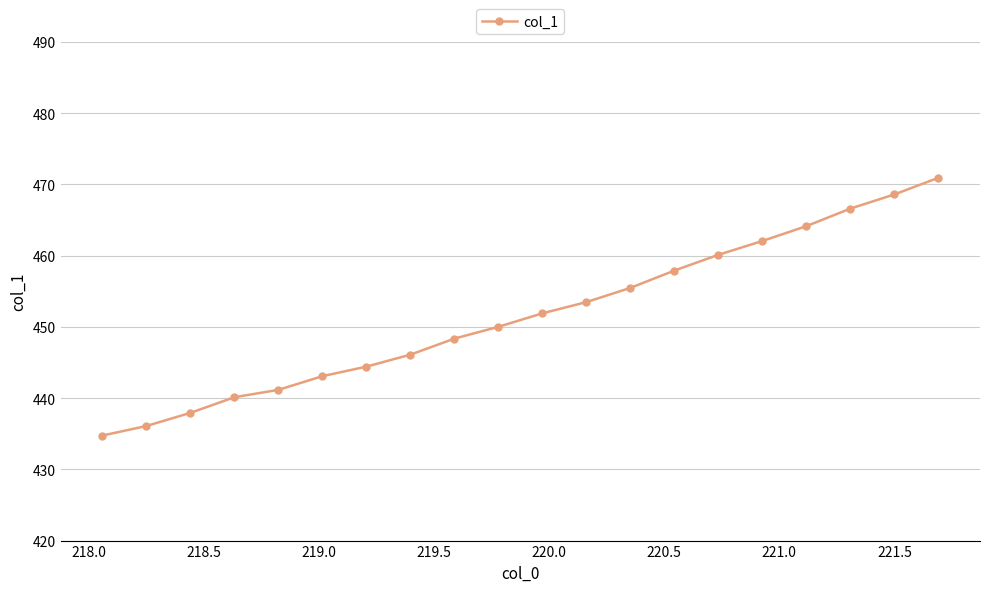

What is the smallest value displayed?

434.7